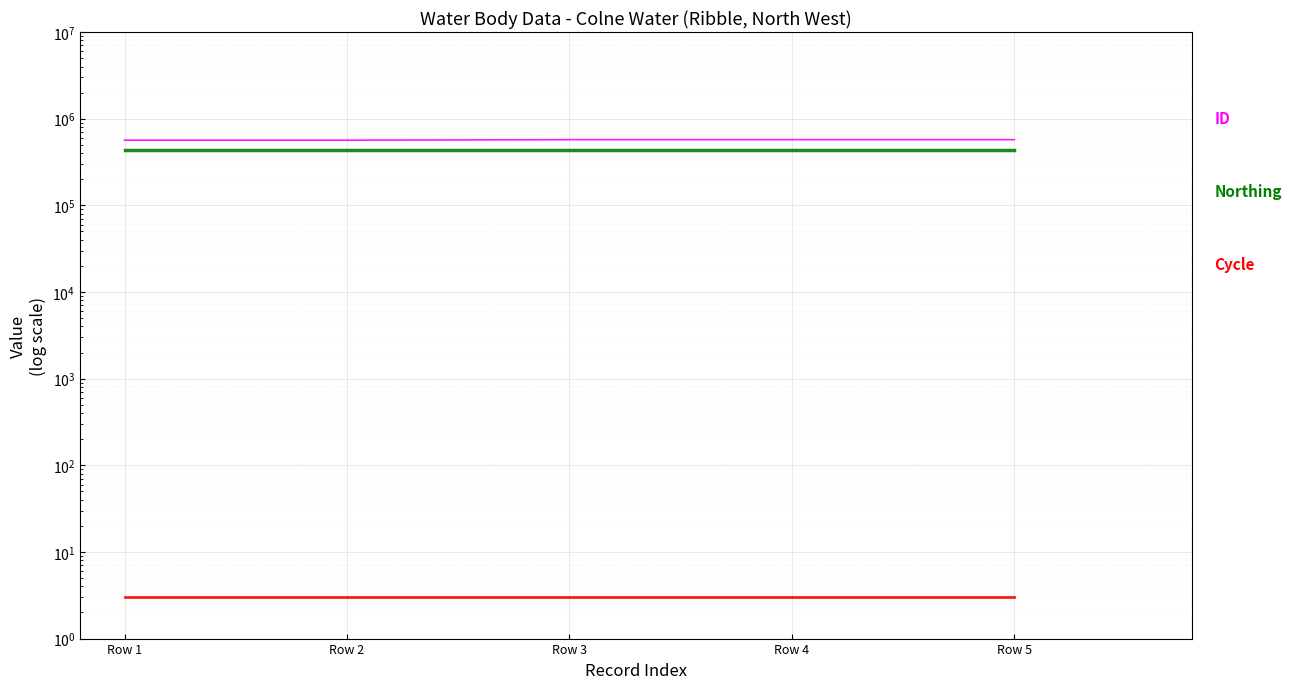

What is the minimum value shown in the chart?

3